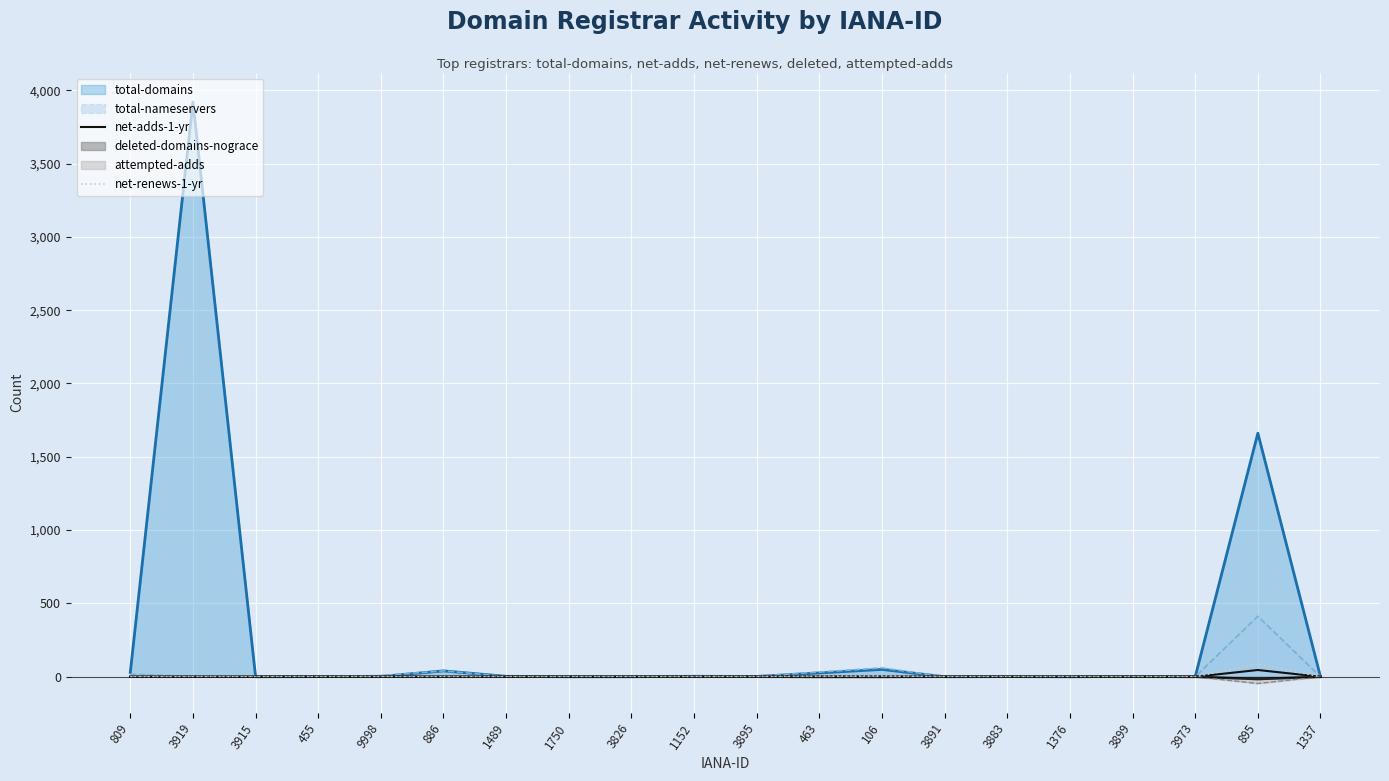

The net-adds-1-yr series shows 31 at 3891. True or false?

False